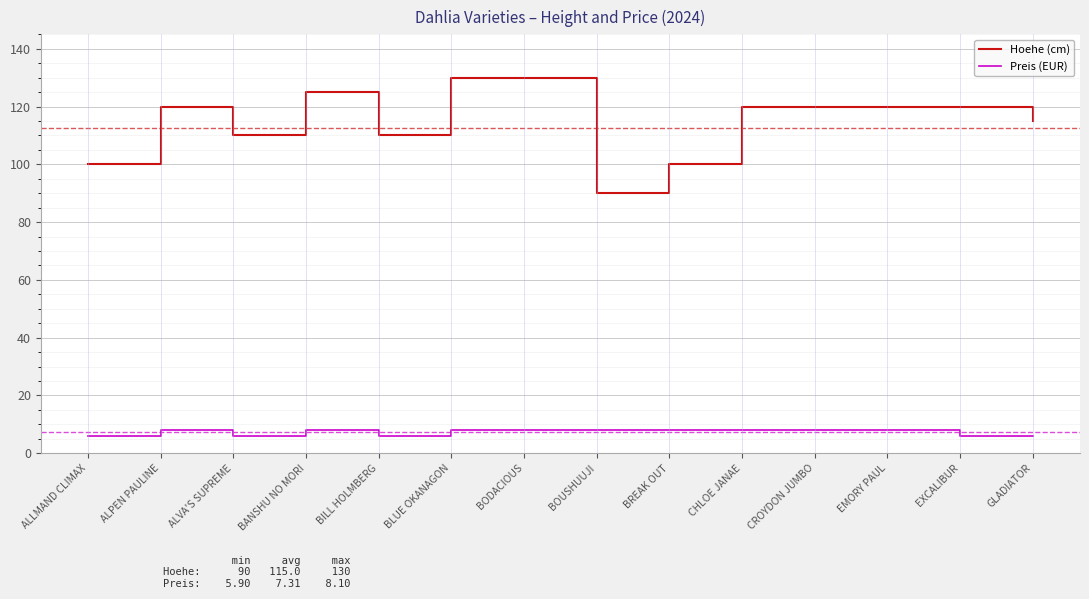

Reading left to right, list all the values displayed in this chart.

Hoehe (cm): 100.0	120.0	110.0	125.0	110.0	130.0	130.0	90.0	100.0	120.0	120.0	120.0	120.0	115.0
Preis (EUR): 5.9	8.1	5.9	8.1	5.9	8.1	8.1	8.1	8.1	8.1	8.1	8.1	5.9	5.9